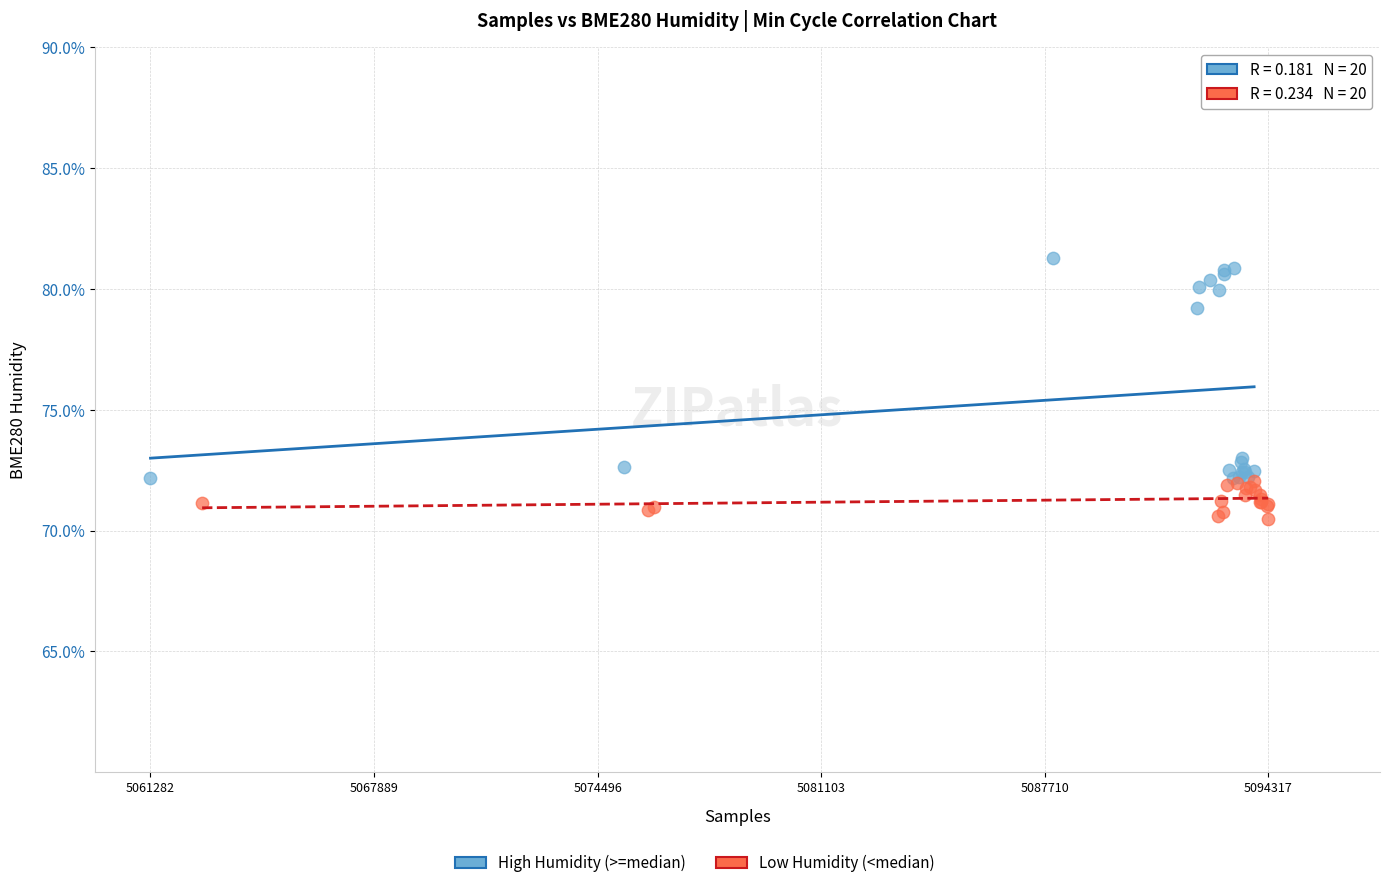

Which series reaches the minimum Y coordinate?

Low Humidity (<median)